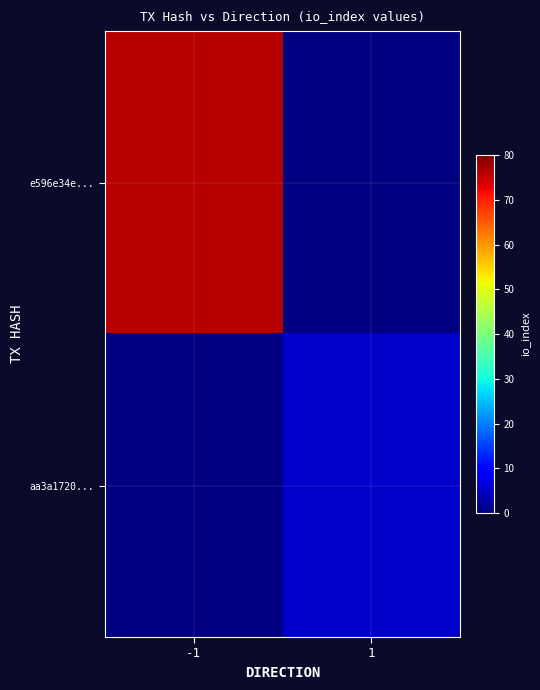

Which has a higher value, -1 or 1?

-1